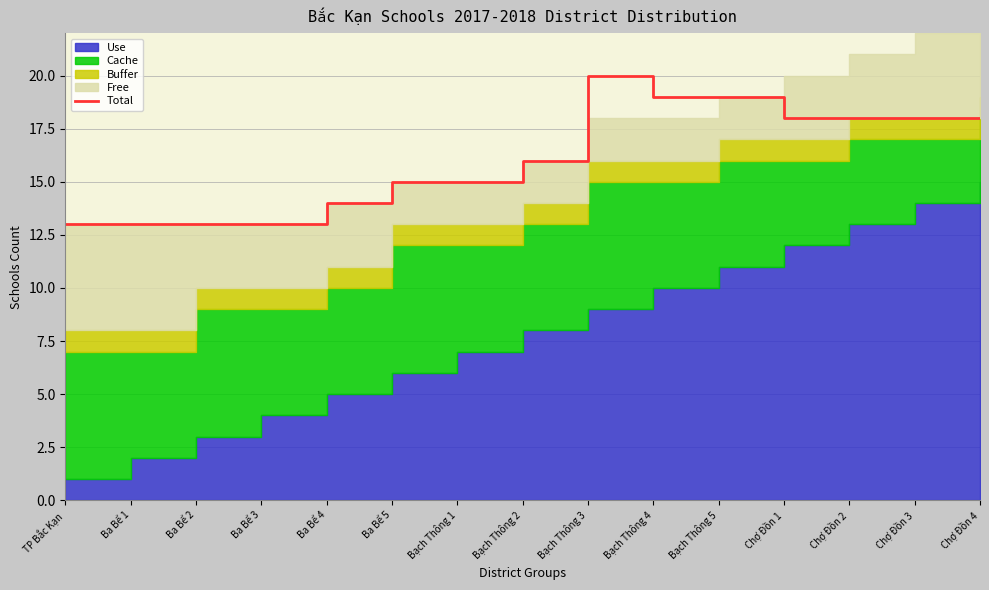

What is the change in value from Ba Bể 2 to Chợ Đồn 4?

+5